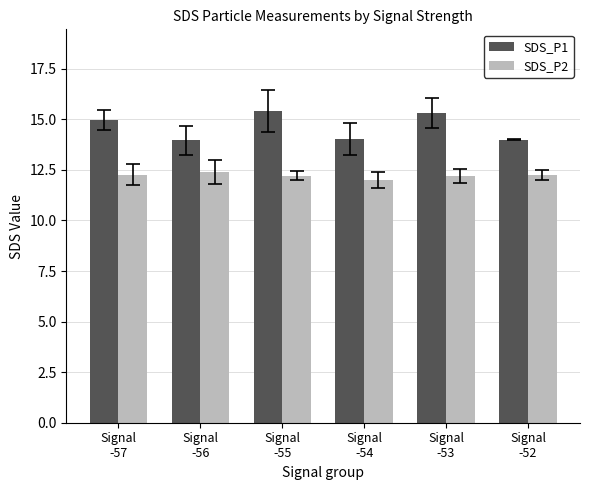

What is the difference between the SDS_P2 values at Signal
-54 and Signal
-57?

0.3